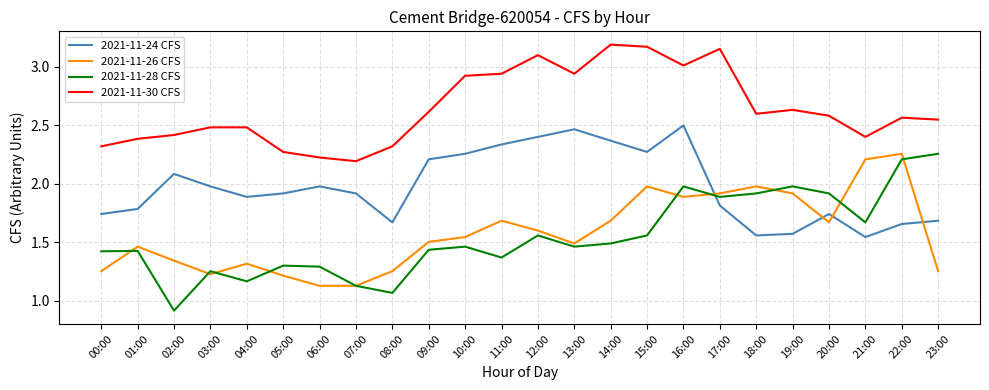

In 2021-11-26 CFS, how many points are higher than both neighbors (excluding endpoints)?

6